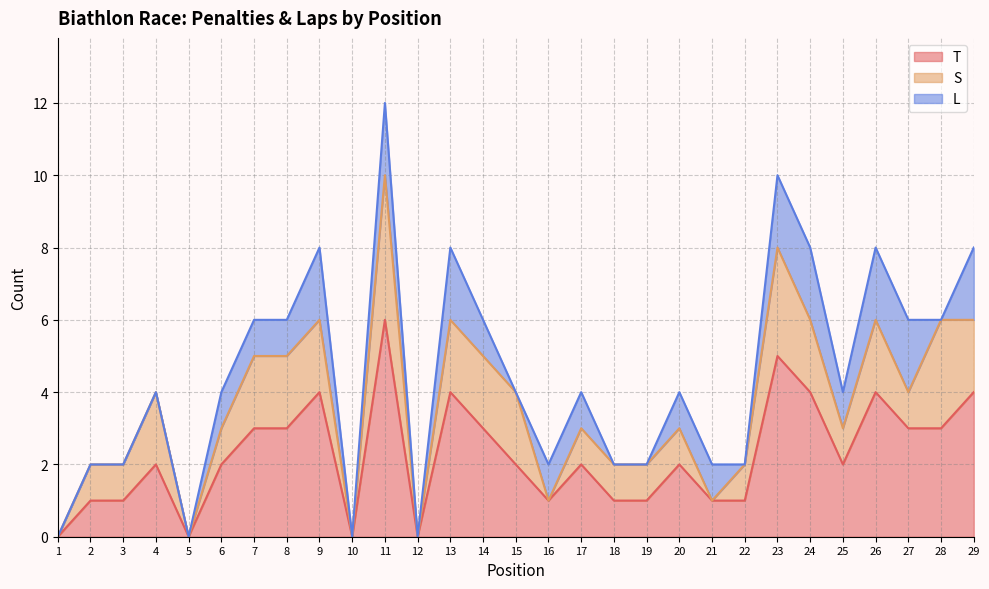

How many data points in L are less than 1?

12